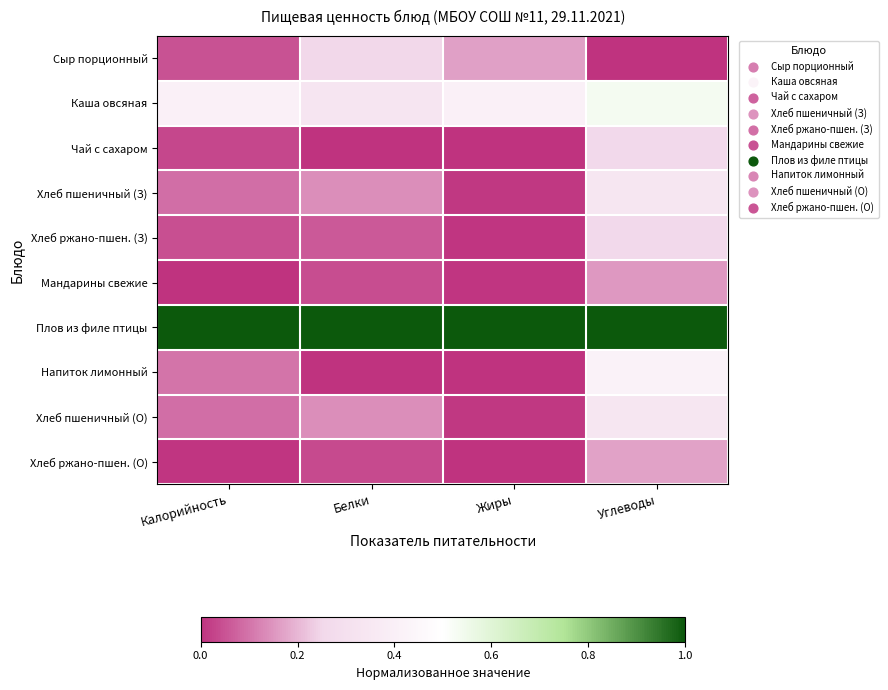

Reading left to right, what are all the values shown in this chart?

Сыр порционный: Калорийность=0.1	Белки=0.3	Жиры=0.2	Углеводы=0.0
Каша овсяная: Калорийность=0.4	Белки=0.3	Жиры=0.4	Углеводы=0.5
Чай с сахаром: Калорийность=0.0	Белки=0.0	Жиры=0.0	Углеводы=0.3
Хлеб пшеничный (З): Калорийность=0.1	Белки=0.1	Жиры=0.0	Углеводы=0.3
Хлеб ржано-пшен. (З): Калорийность=0.0	Белки=0.1	Жиры=0.0	Углеводы=0.3
Мандарины свежие: Калорийность=0.0	Белки=0.0	Жиры=0.0	Углеводы=0.2
Плов из филе птицы: Калорийность=1.0	Белки=1.0	Жиры=1.0	Углеводы=1.0
Напиток лимонный: Калорийность=0.1	Белки=0.0	Жиры=0.0	Углеводы=0.4
Хлеб пшеничный (О): Калорийность=0.1	Белки=0.1	Жиры=0.0	Углеводы=0.3
Хлеб ржано-пшен. (О): Калорийность=0.0	Белки=0.0	Жиры=0.0	Углеводы=0.2